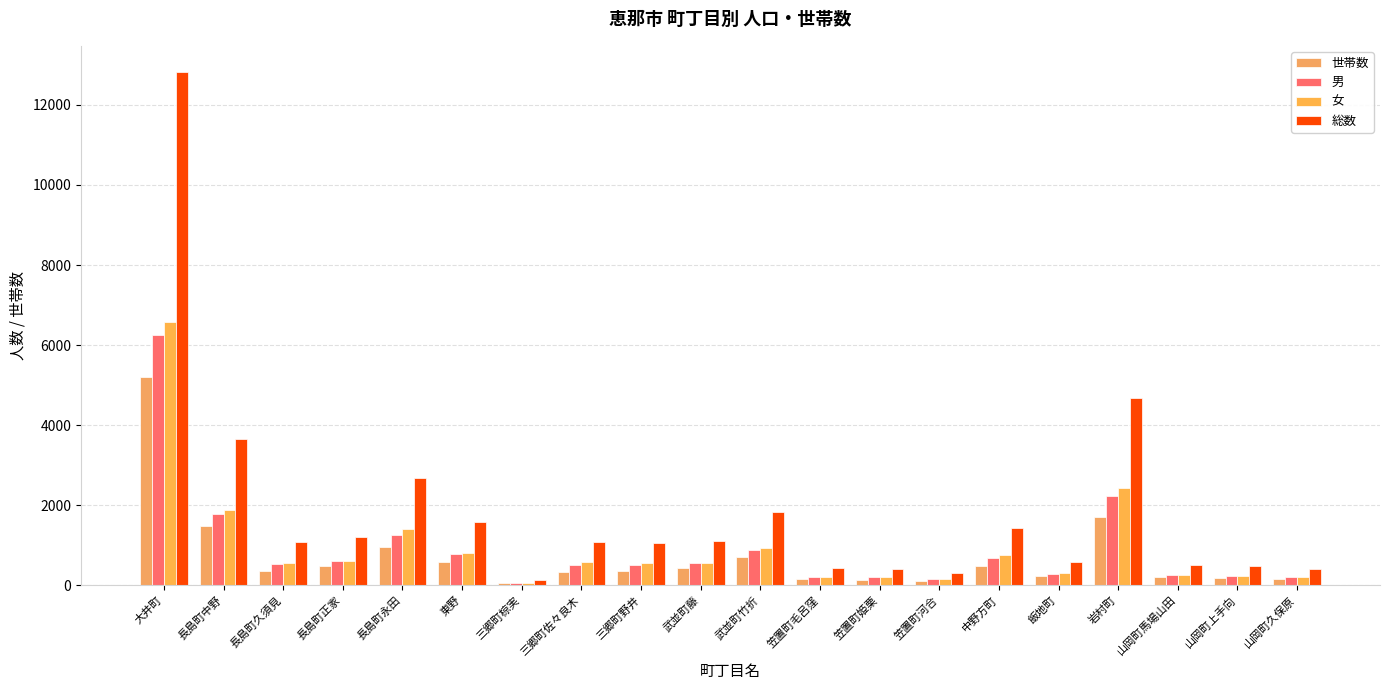

Between 笠置町毛呂窪 and 岩村町, which is larger?

岩村町